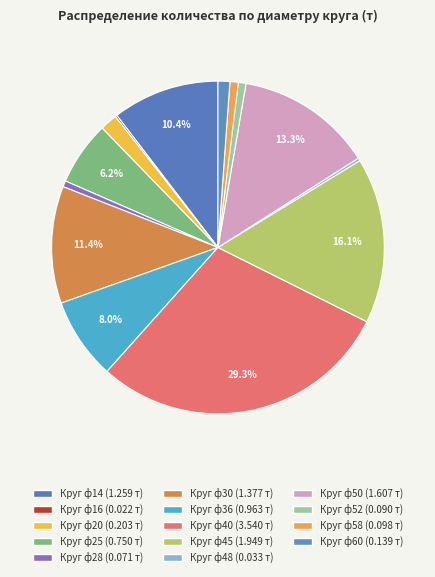

The Круг ф60 slice represents 1% of the pie. True or false?

True